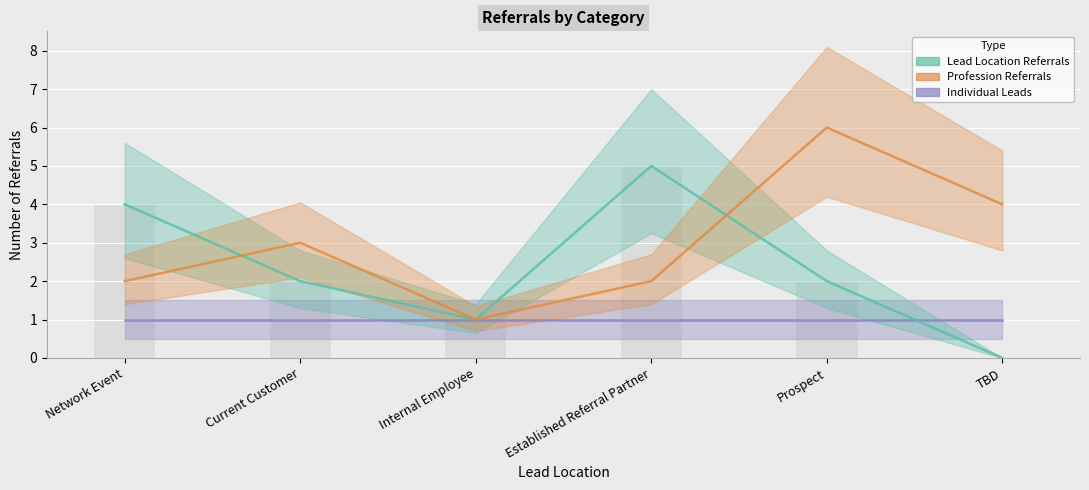

Does the chart contain stacked bars?

No